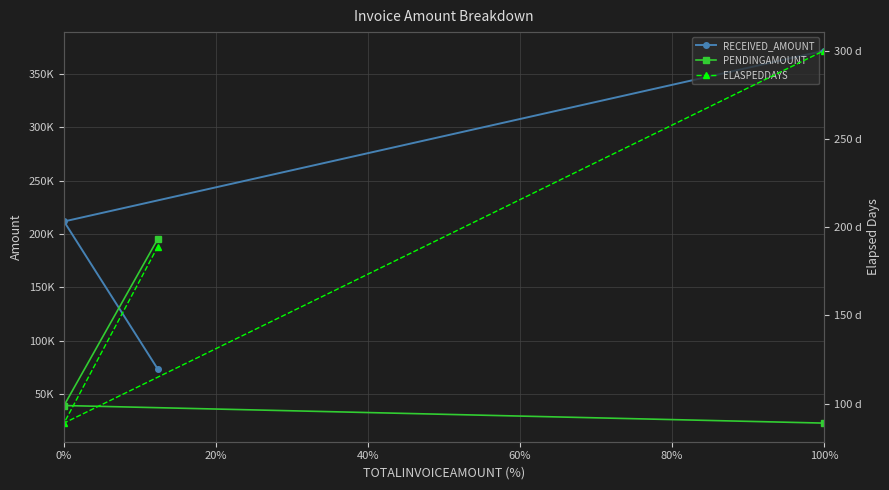

What position from the right is 0%?

3